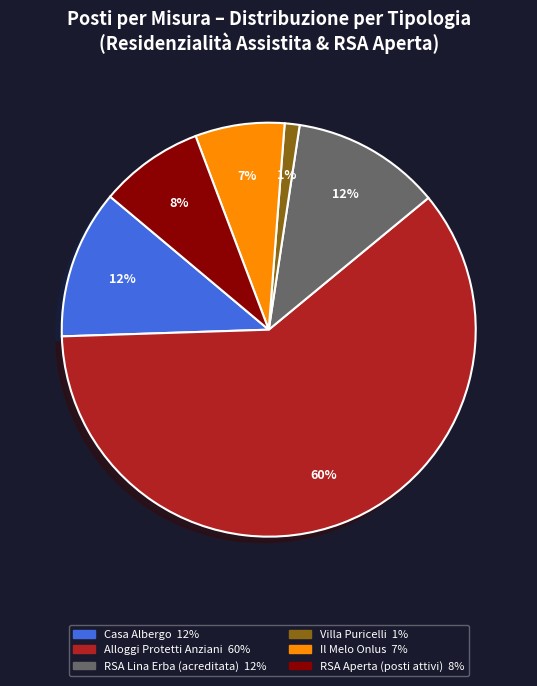

Does any single category account for the majority?

Yes